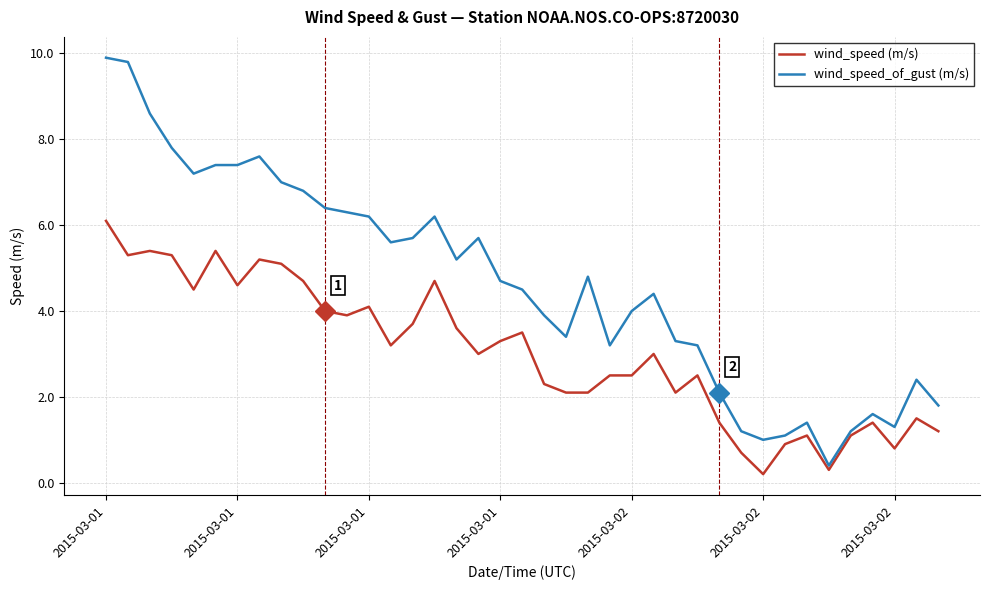

What is the highest value of the wind_speed_of_gust (m/s) series?

9.9